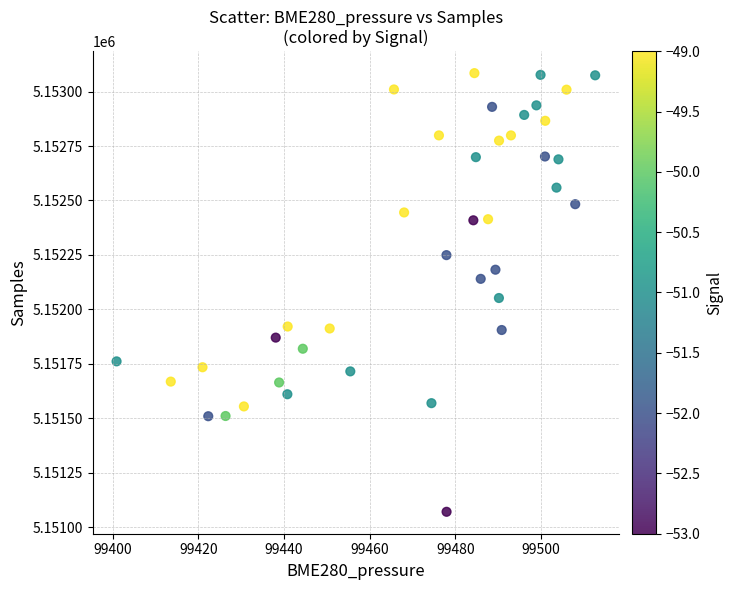

What is the range of Y values (max minus min)?

2015